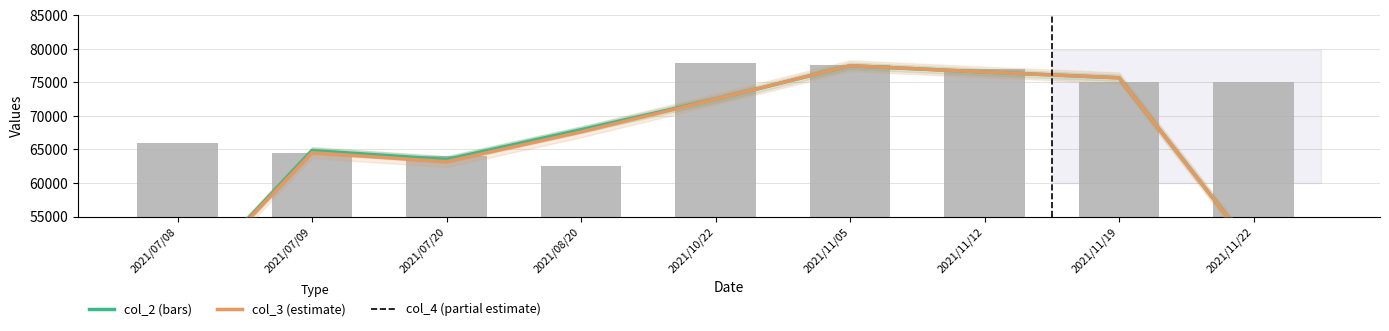

Is it true that col_3 equals 43500.0 at 2021/07/08?

True